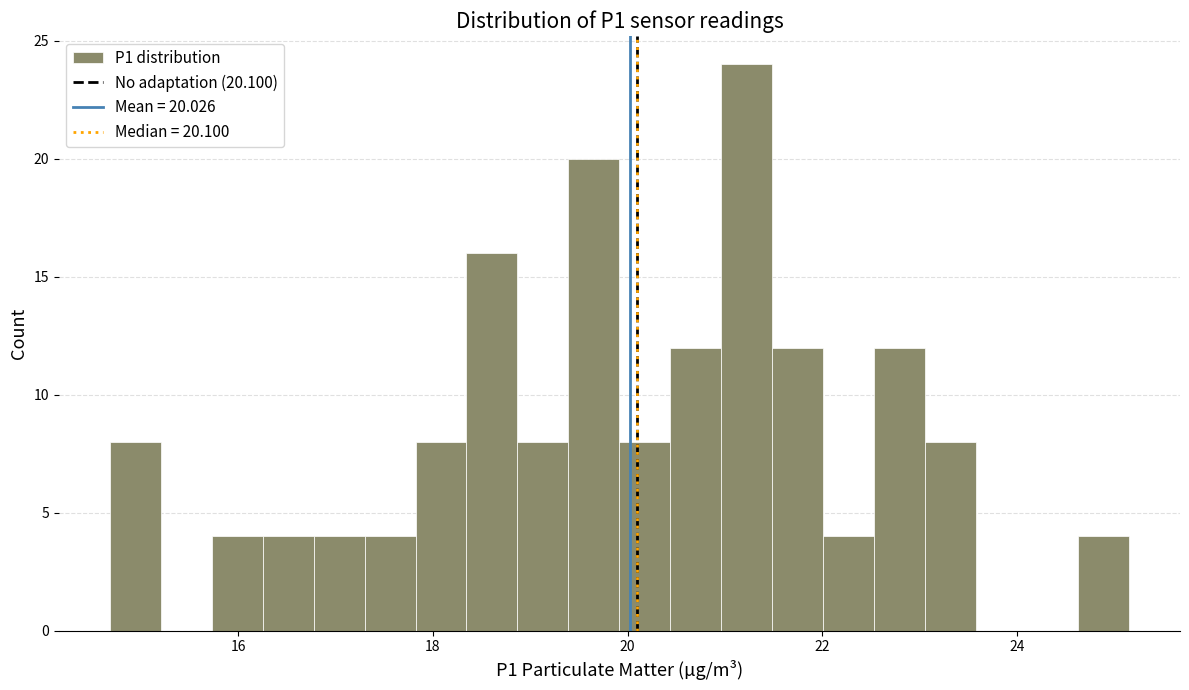

Read against the x-axis, roughly where is the centre of the tallest bar?

21.2